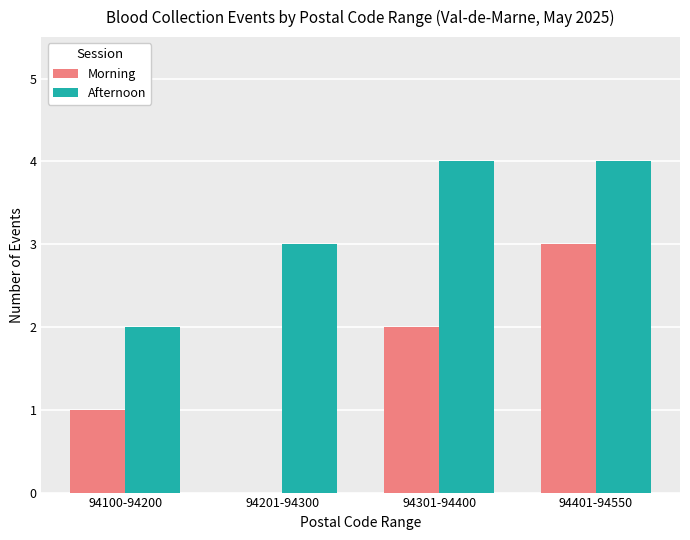

What is the total value across all series at 94100-94200?

3